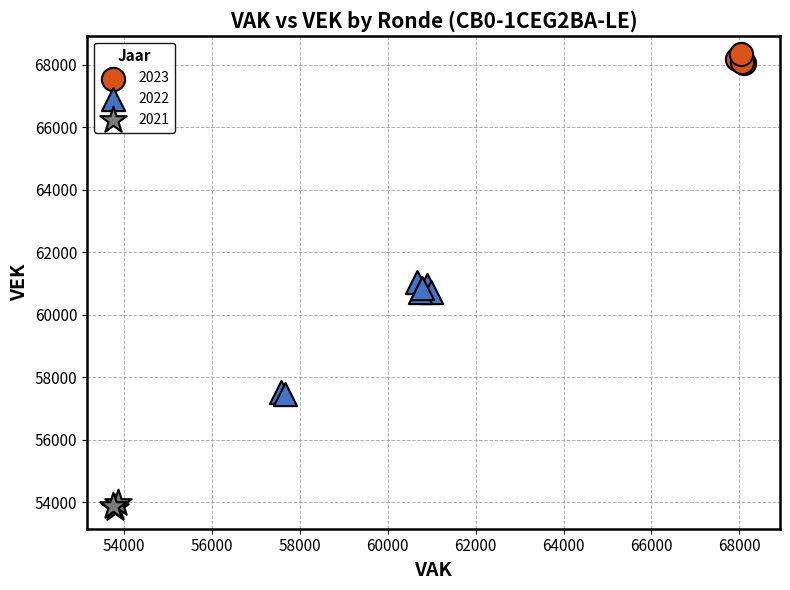

Which series reaches the minimum Y coordinate?

2021